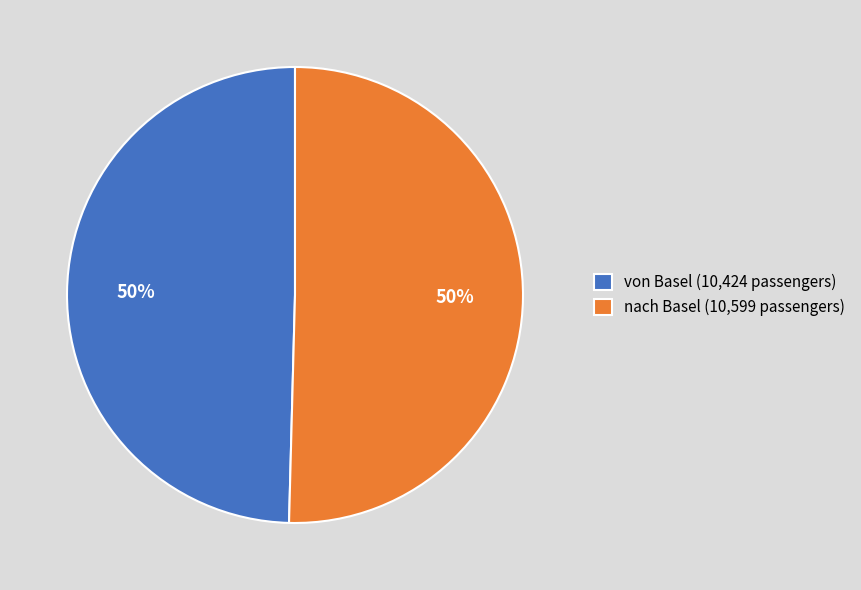

To the nearest percent, what is the combined percentage of von Basel and nach Basel?

100%